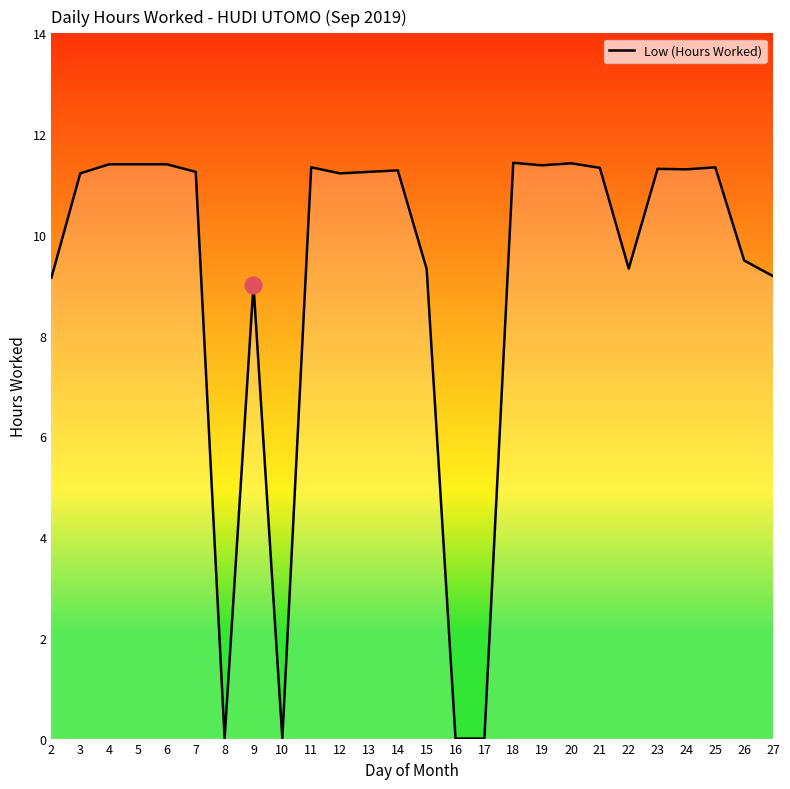

What is the greatest value displayed?

11.4